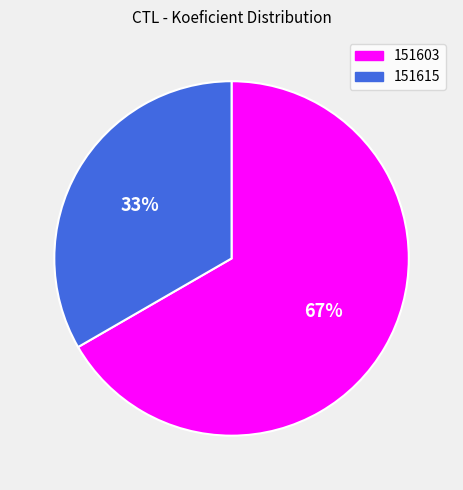

To the nearest percent, what portion does 151603 represent?

67%